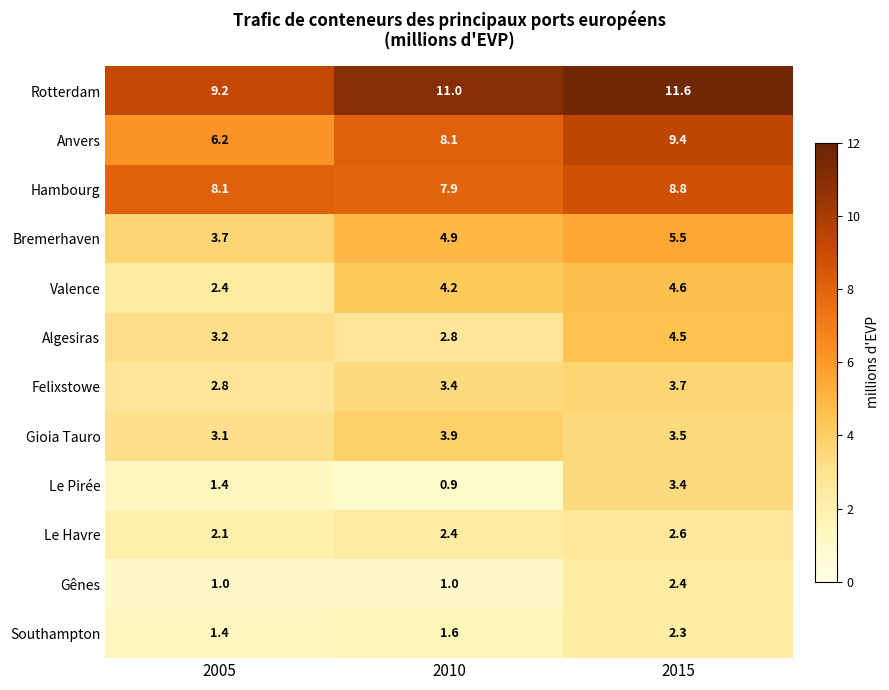

The value of Le Havre at 2015 is 2.6. True or false?

True